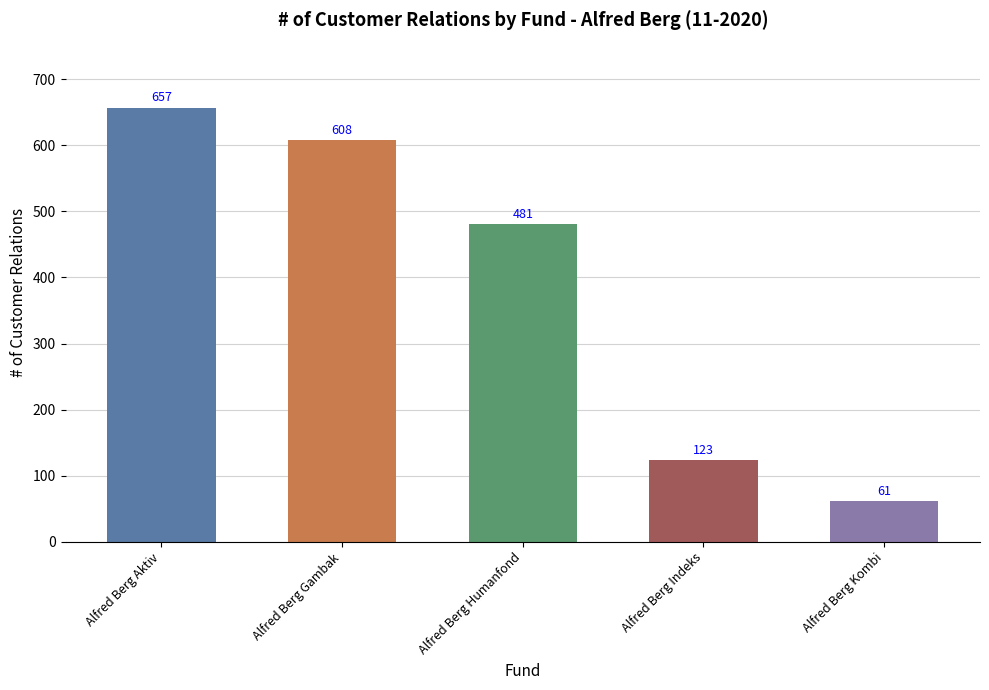

Which has a higher value, Alfred Berg Kombi or Alfred Berg Gambak?

Alfred Berg Gambak